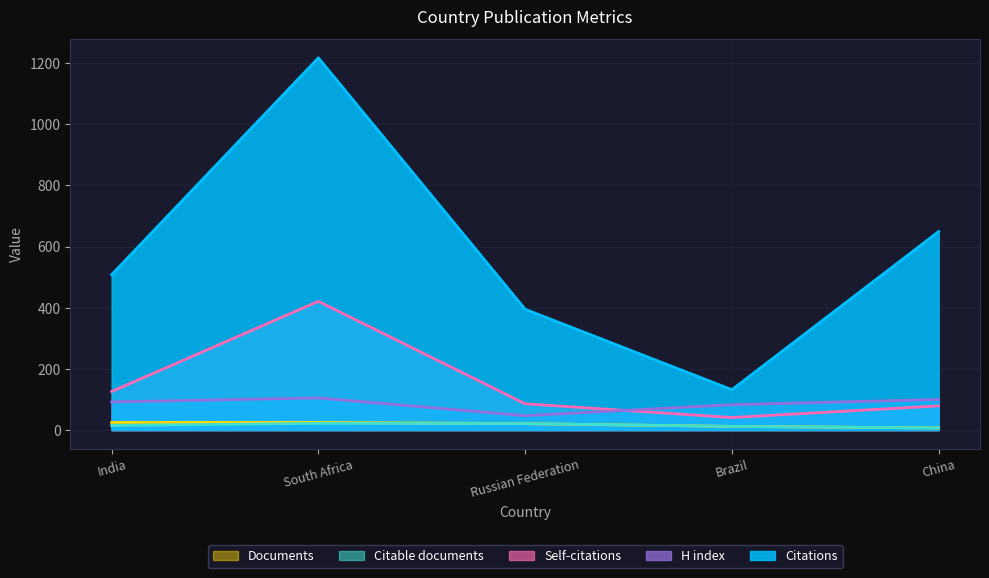

Between South Africa and Russian Federation, which series saw the biggest shift?

Citations